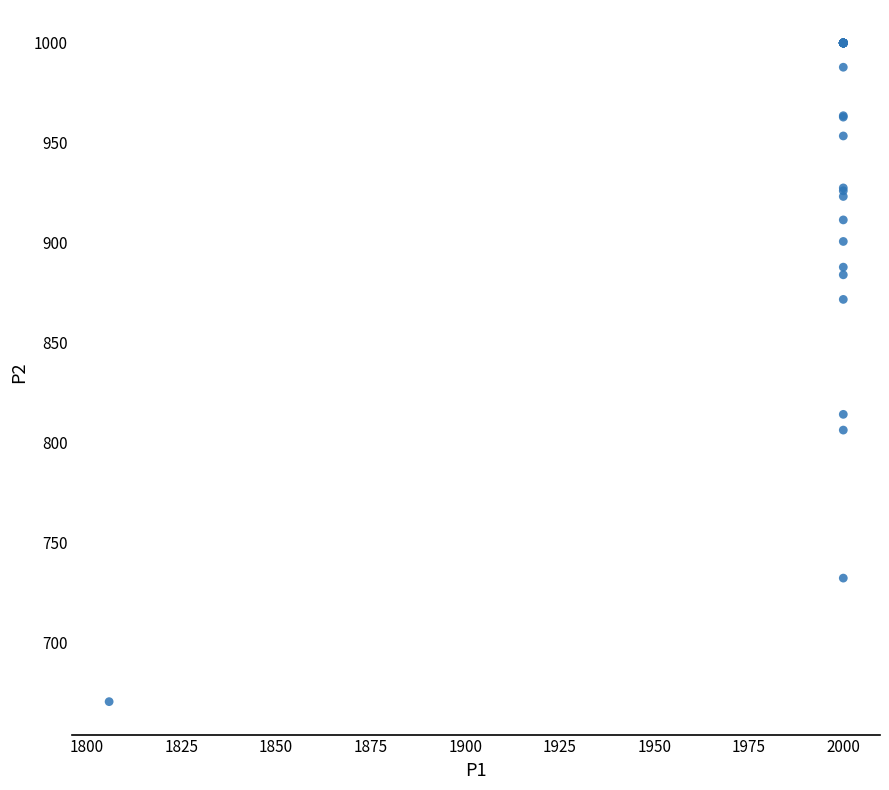

What Y value in the scatter plot is closest to 835?

814.2